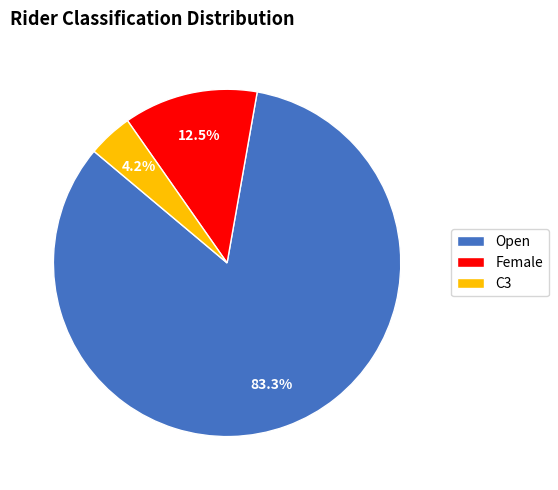

What is the majority slice?

Open